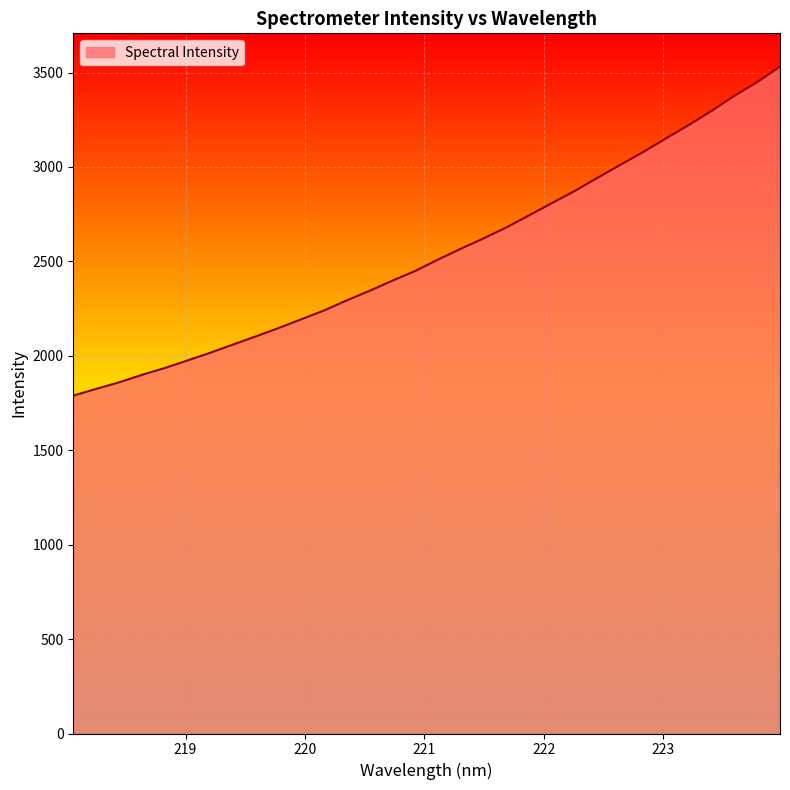

What is the difference between the maximum and minimum values?

1741.9